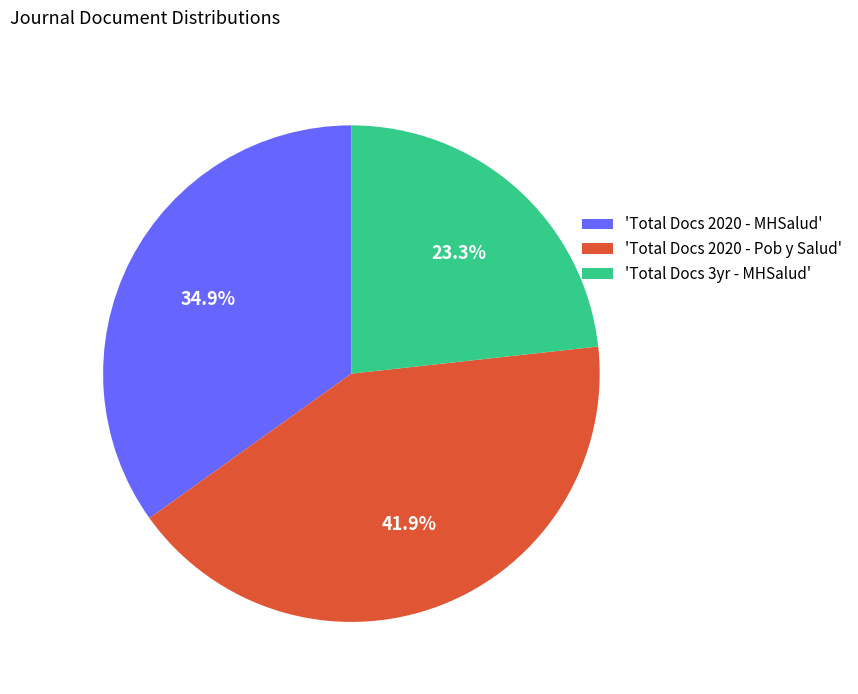

Rank the categories by value from highest to lowest.

'Total Docs 2020 - Pob y Salud', 'Total Docs 2020 - MHSalud', 'Total Docs 3yr - MHSalud'